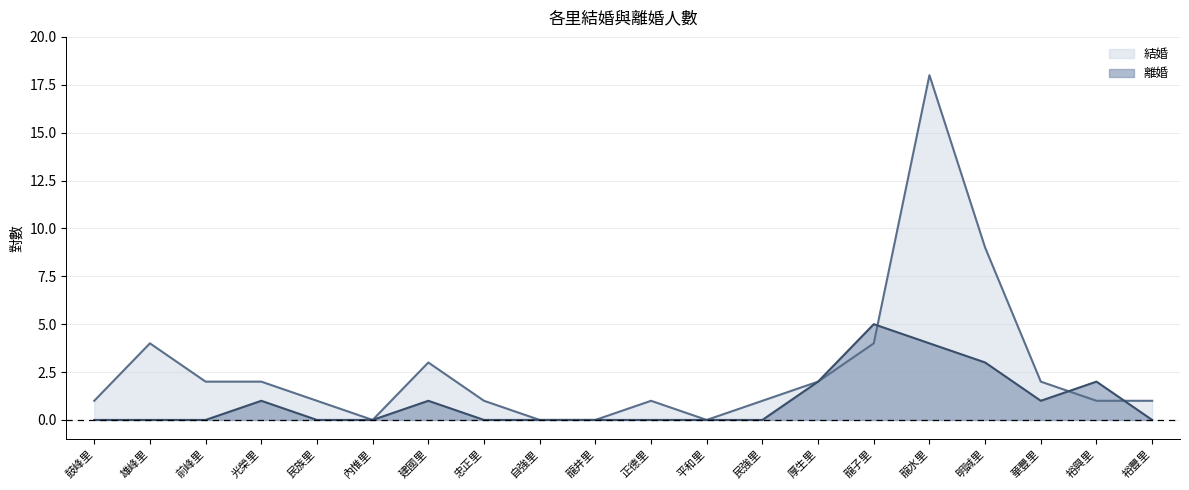

True or false: 結婚 has a value of 0 at 裕豐里.

False